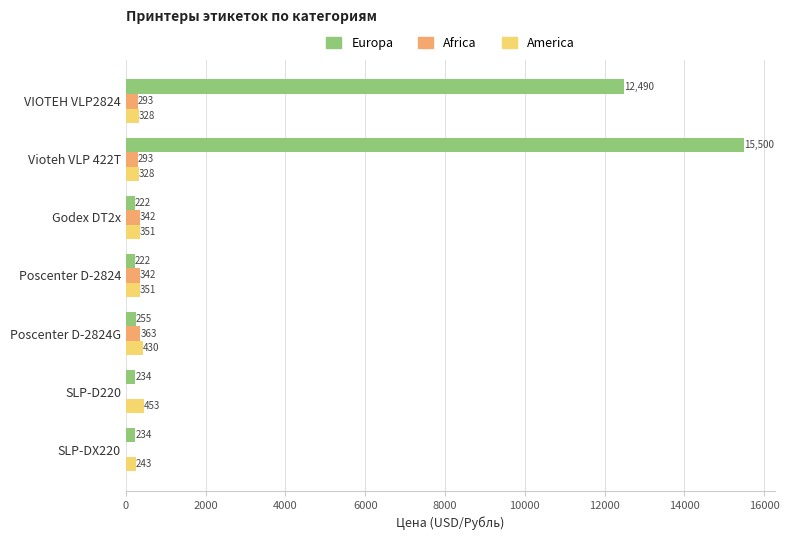

At which label is Europa closest to 7861?

VIOTEH VLP2824